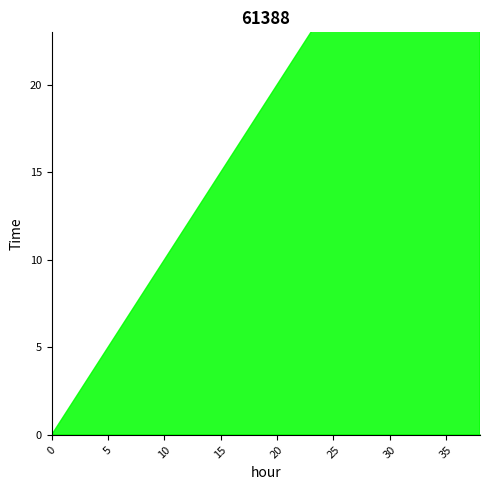

What is the sum of all second values?

380